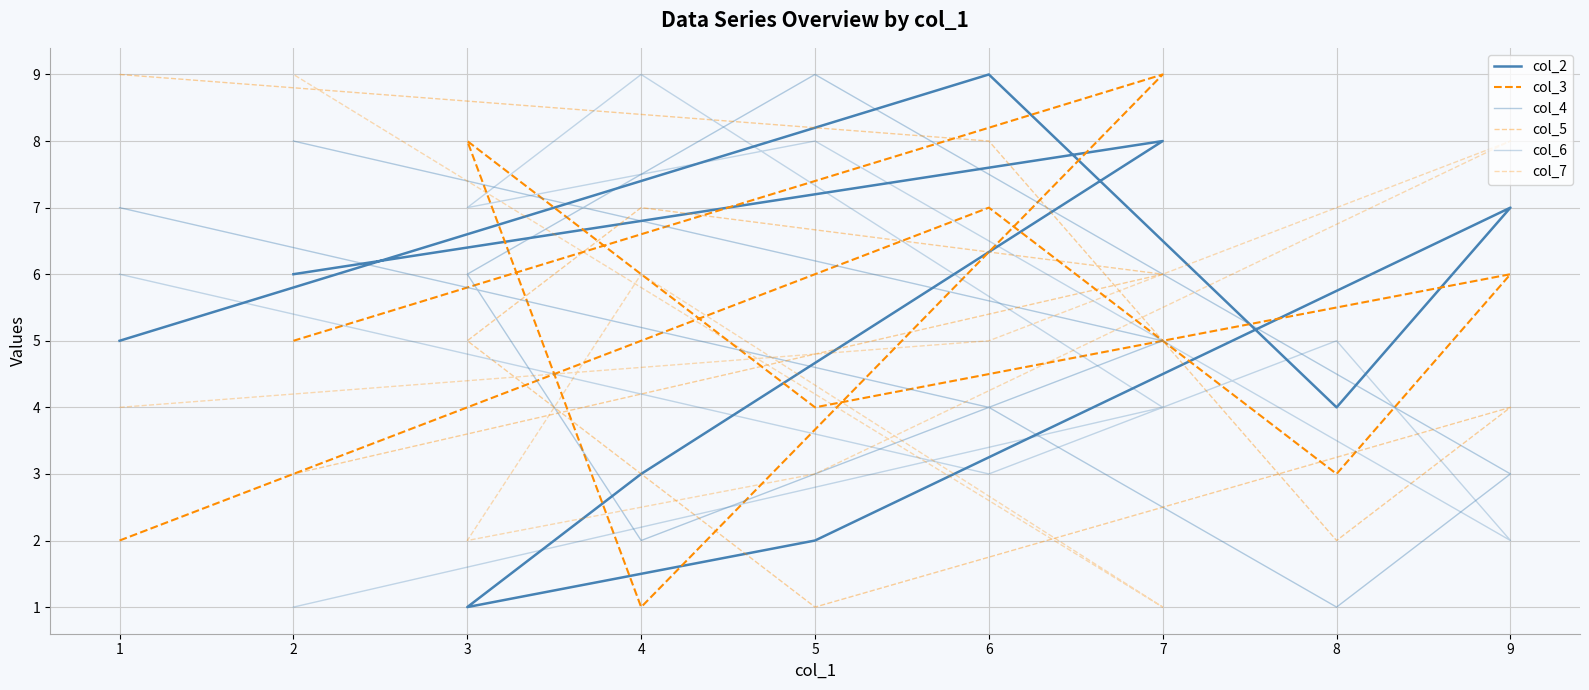

At which category does col_4 reach its first local peak?

5